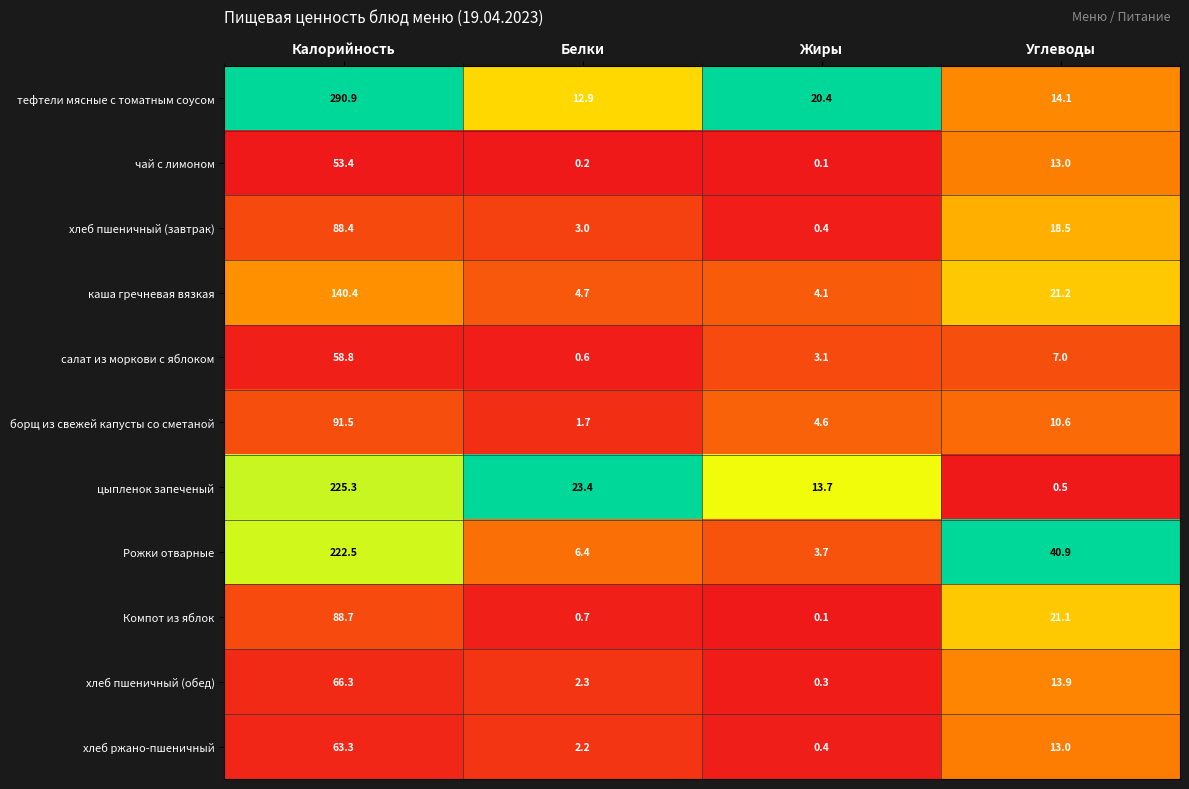

The цыпленок запеченый series shows 225.3 at Калорийность. True or false?

True